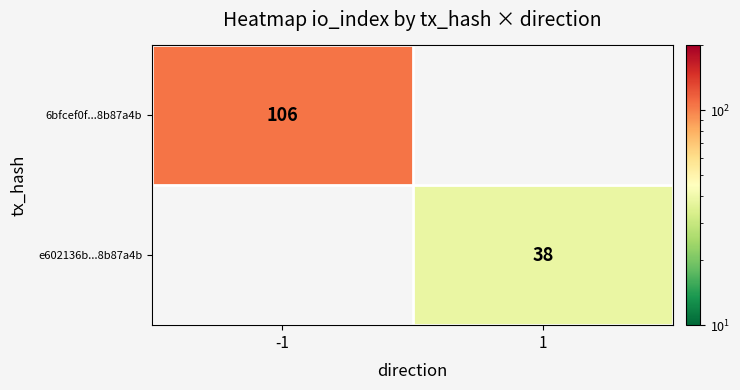

The value of 6bfcef0f...8b87a4b at -1 is 106. True or false?

True